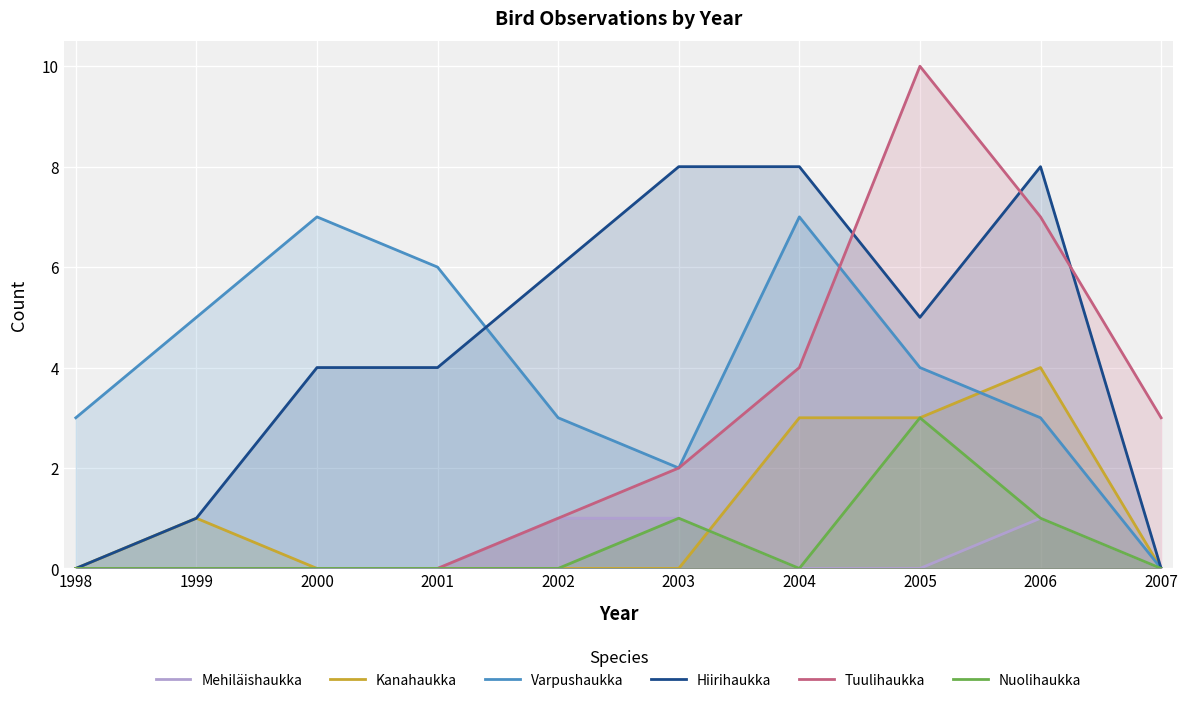

How many lines are shown in the chart?

6